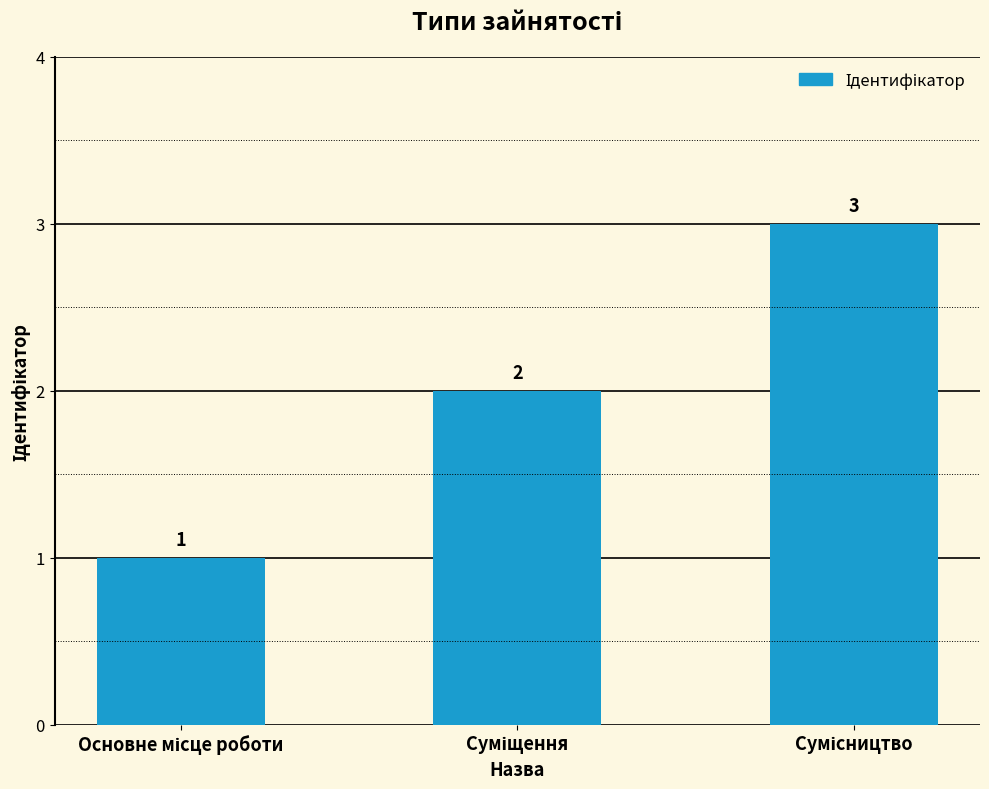

What is the greatest value displayed?

3